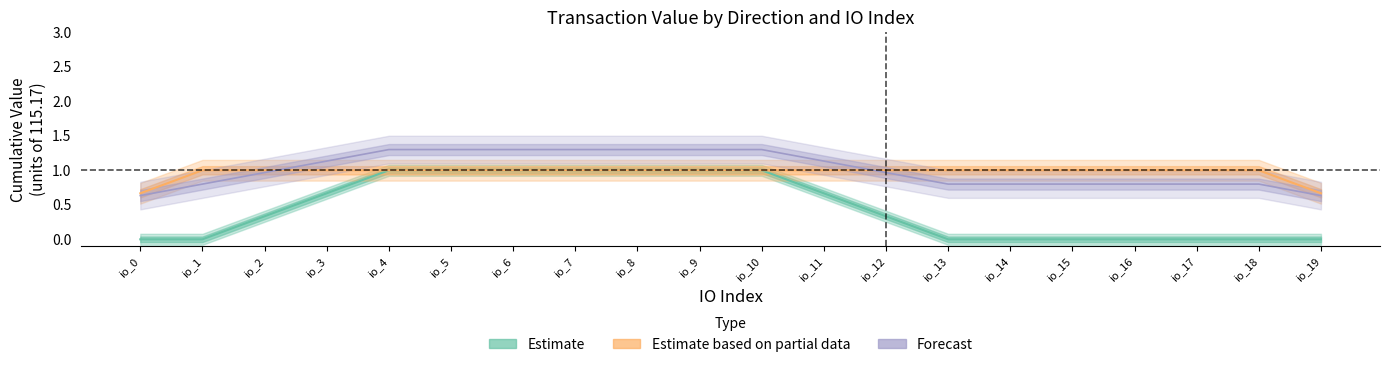

At how many categories does at least one series exceed 0?

20